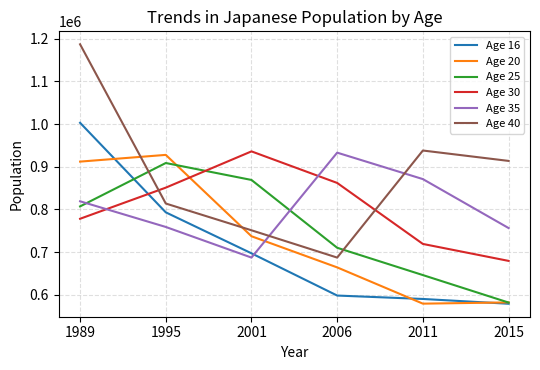

Between 1995 and 2006, which series saw the biggest shift?

Age 20